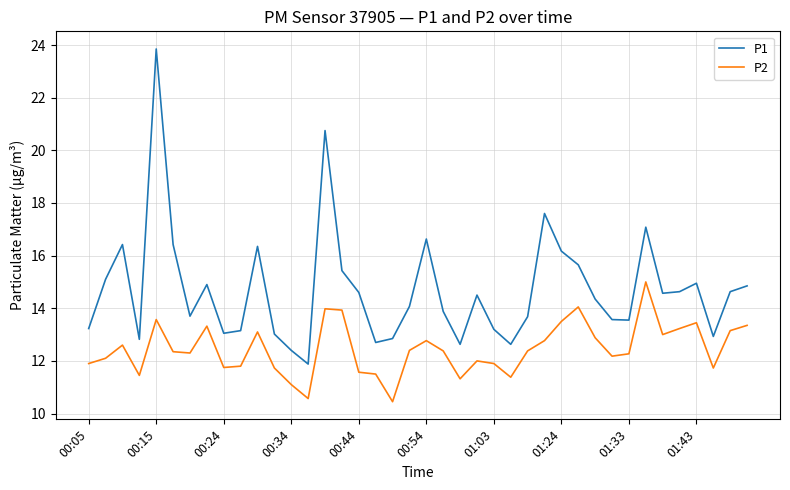

List the series in order of their peak value, highest first.

P1, P2